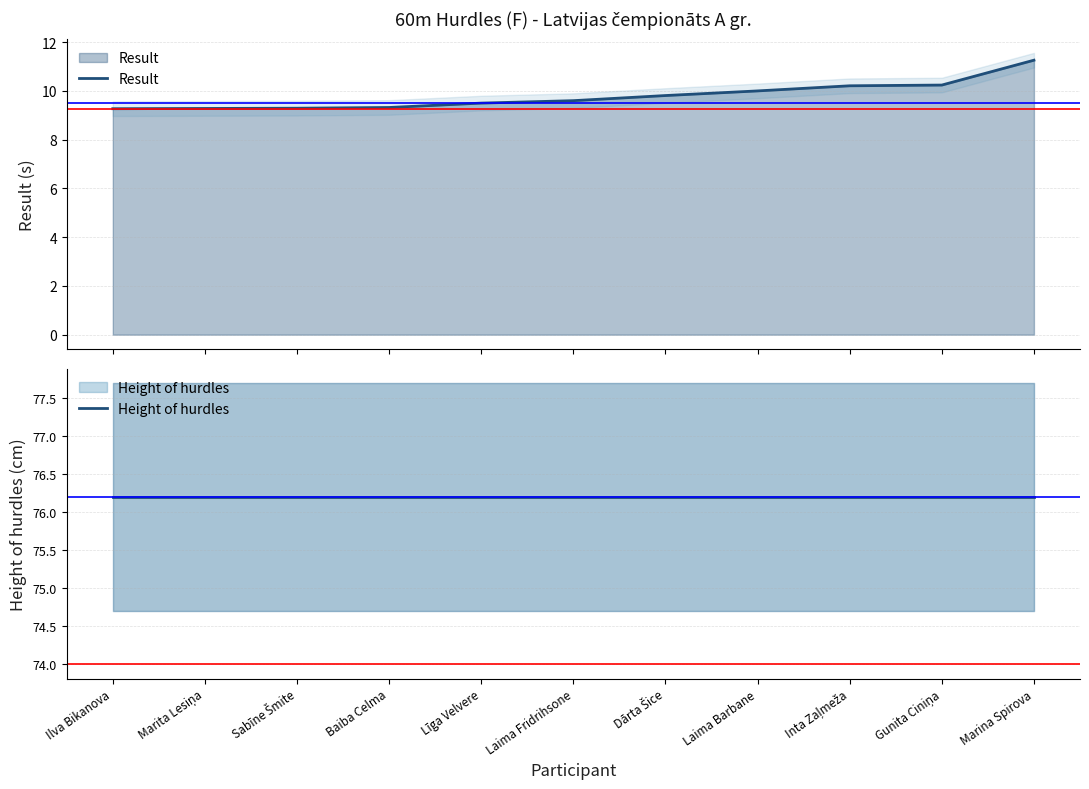

True or false: Result and Height of hurdles intersect in this chart.

False